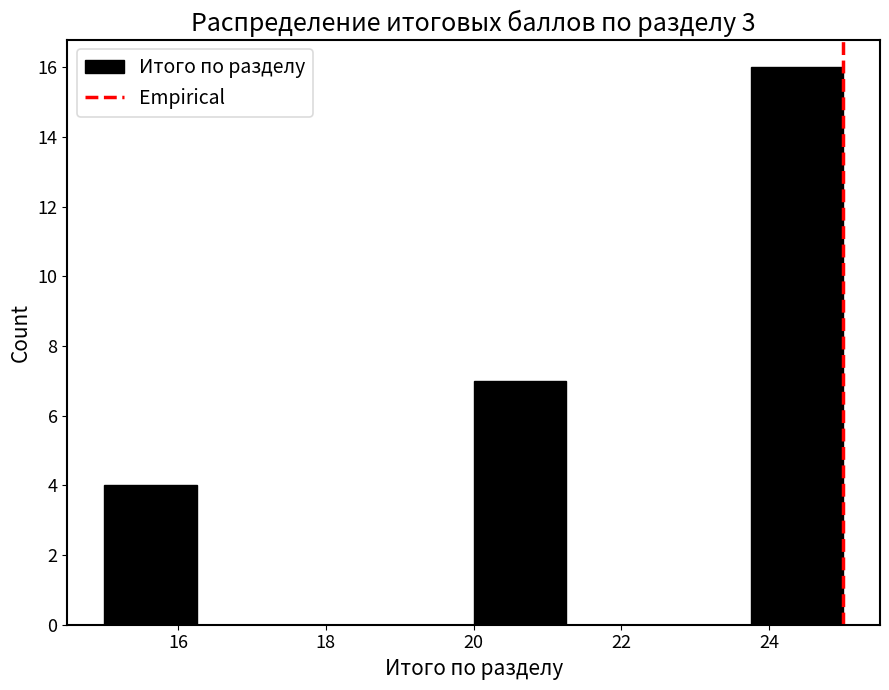

Which range on the x-axis has the tallest bar?

23.75 to 25.00